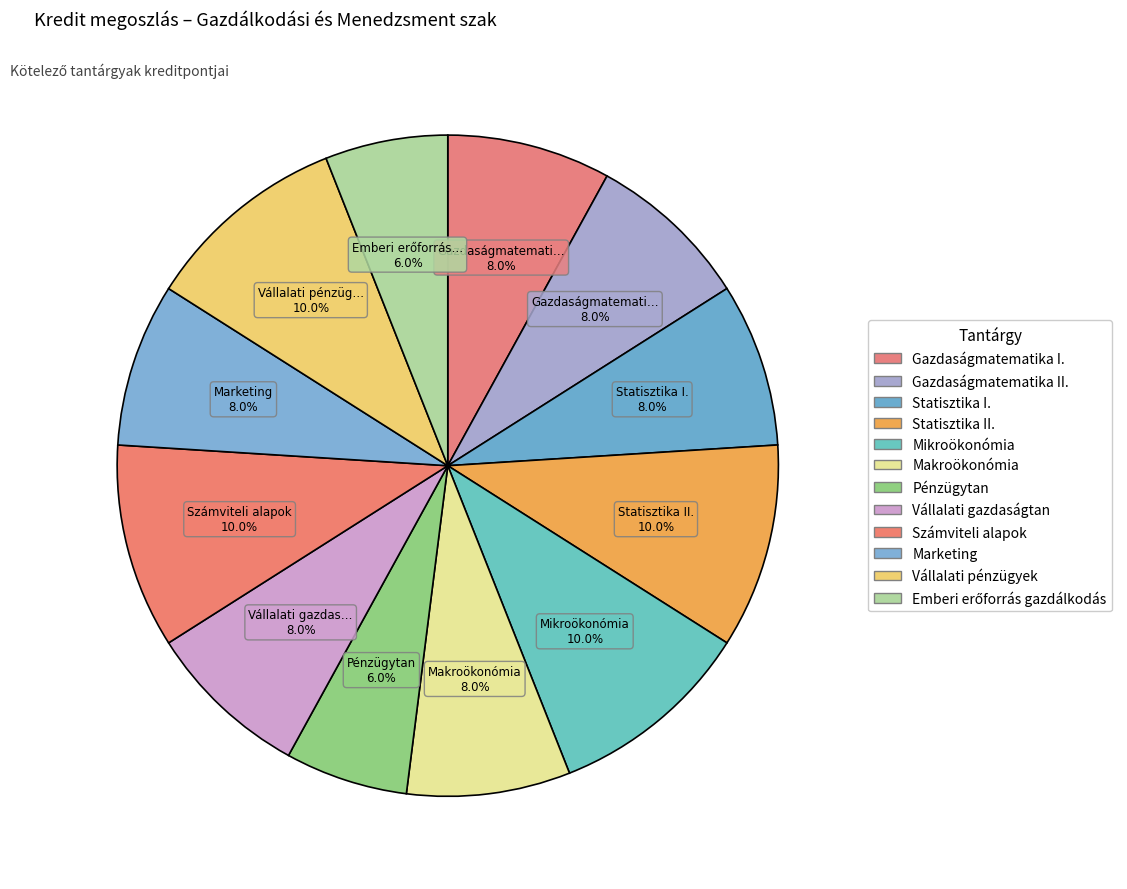

Rank the categories by value from lowest to highest.

Pénzügytan, Emberi erőforrás gazdálkodás, Gazdaságmatematika I., Gazdaságmatematika II., Statisztika I., Makroökonómia, Vállalati gazdaságtan, Marketing, Statisztika II., Mikroökonómia, Számviteli alapok, Vállalati pénzügyek